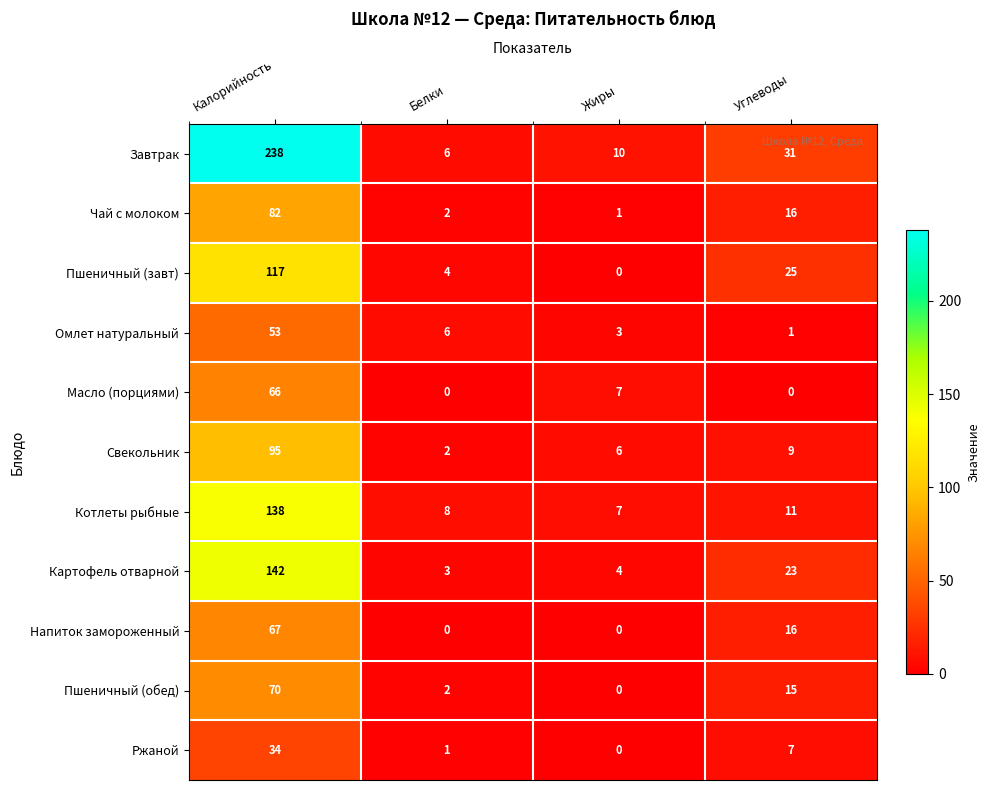

At which category is the sum across all series the highest?

Калорийность